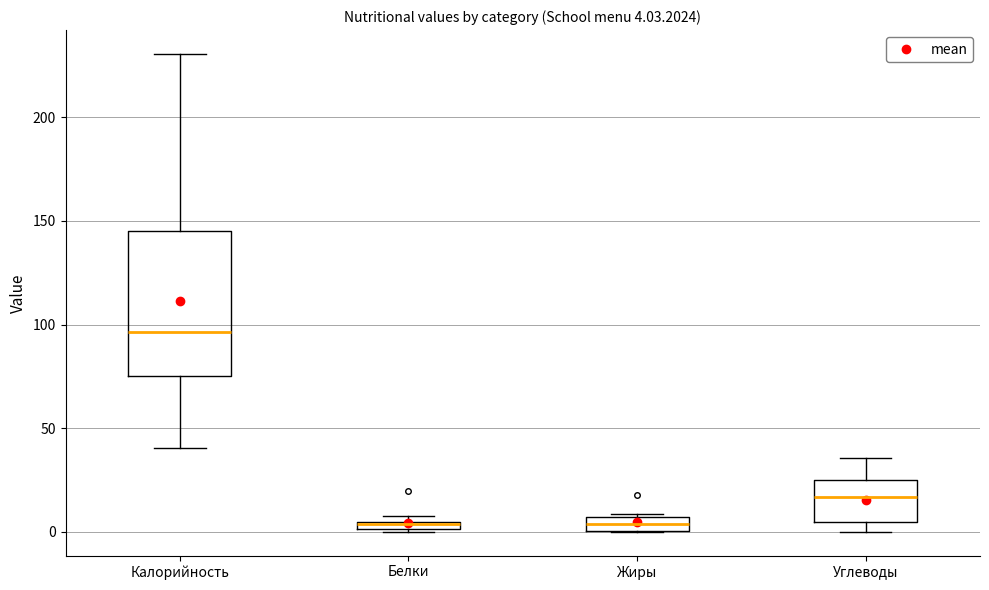

Comparing the boxes themselves (not the whiskers), which one is the tallest?

Калорийность